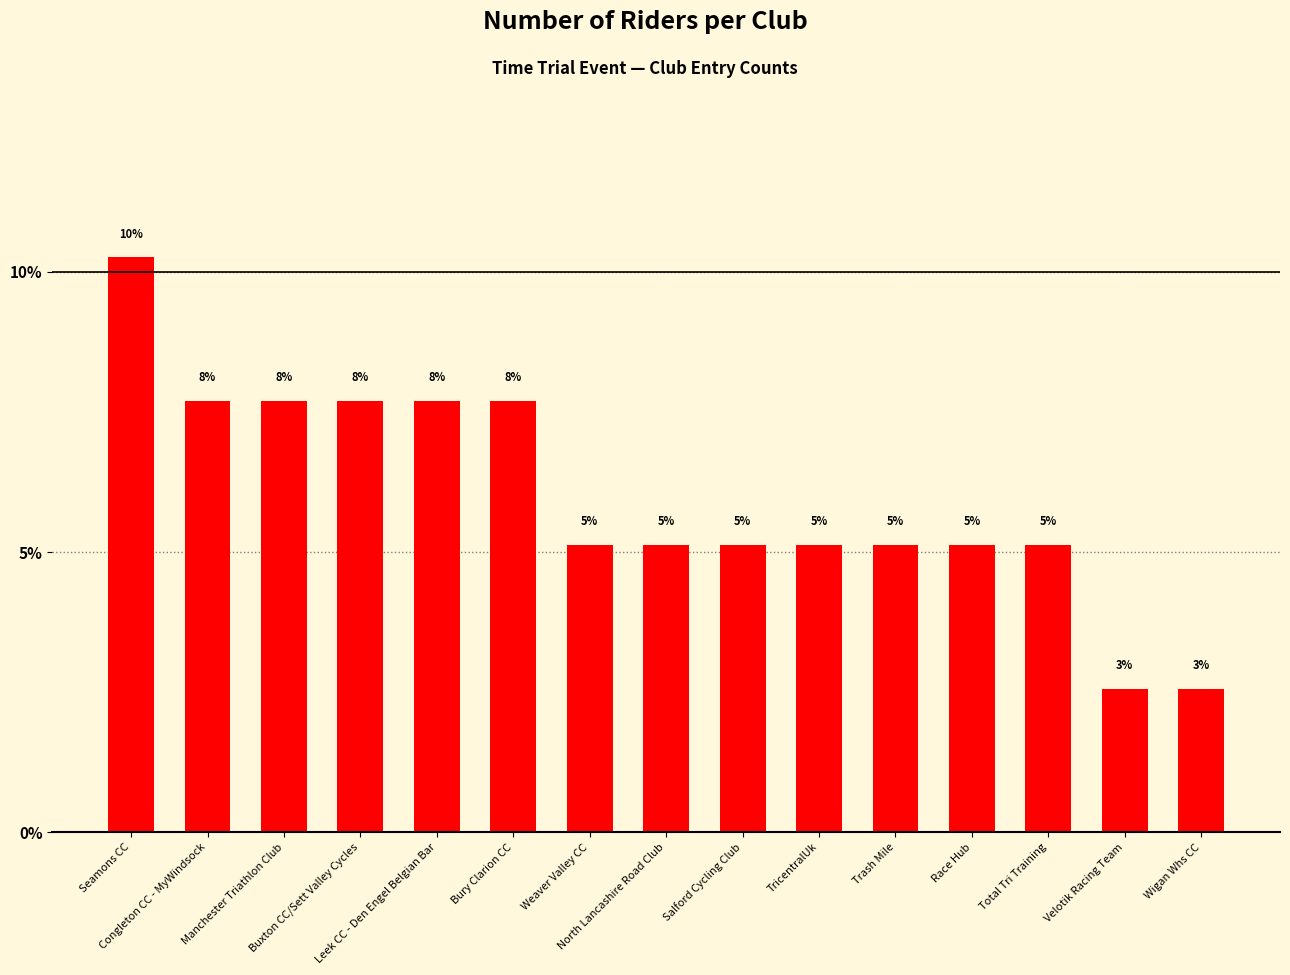

What is the value of the 1st bar from the left?

10.3